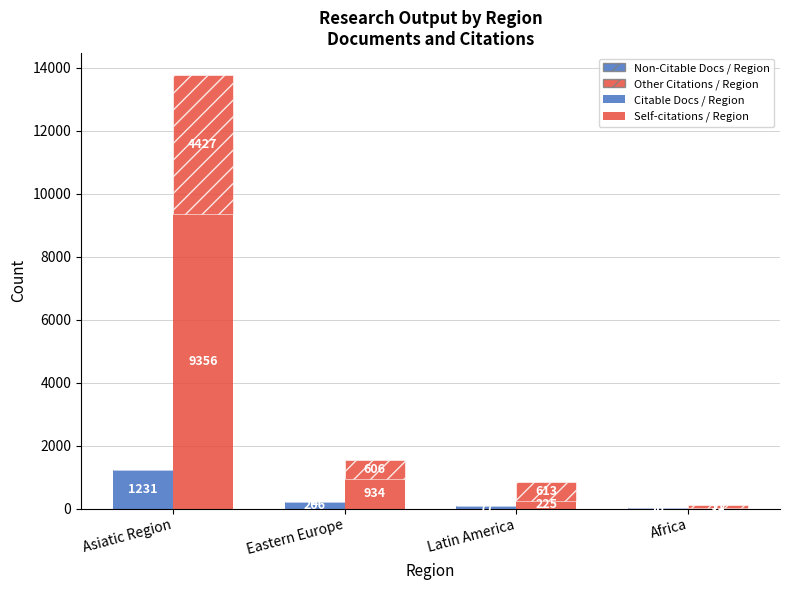

Between Eastern Europe and Latin America, which series saw the biggest shift?

Self-citations / Region